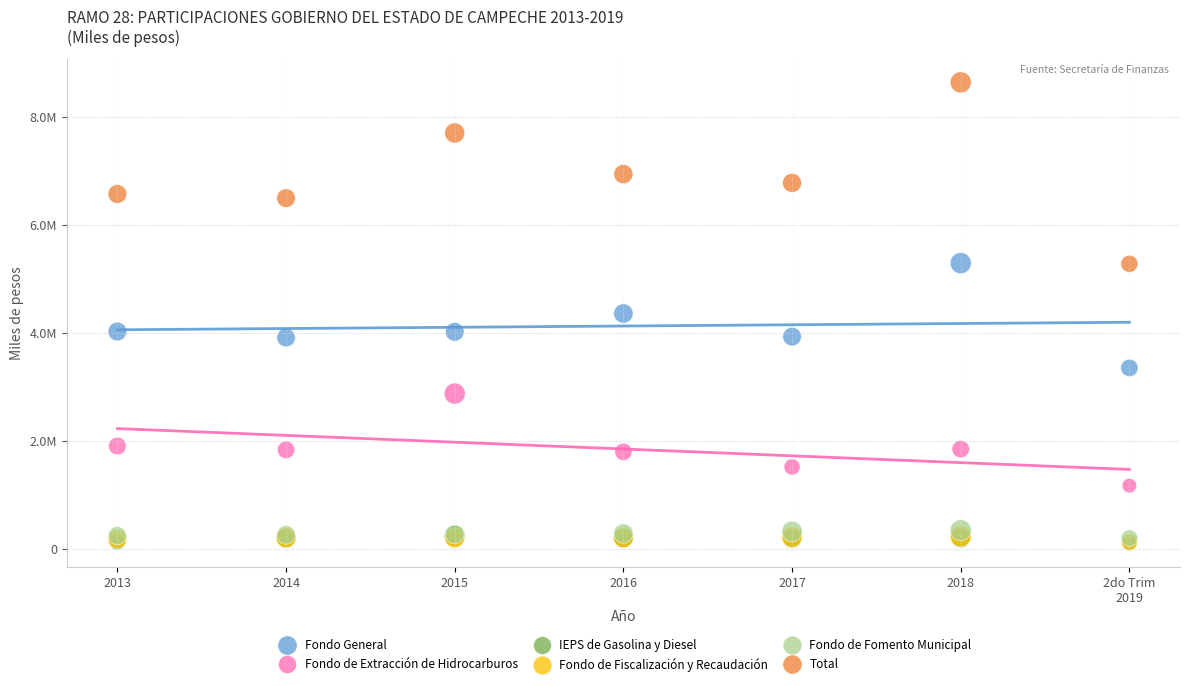

Which series has the largest Y range (max minus min)?

Total